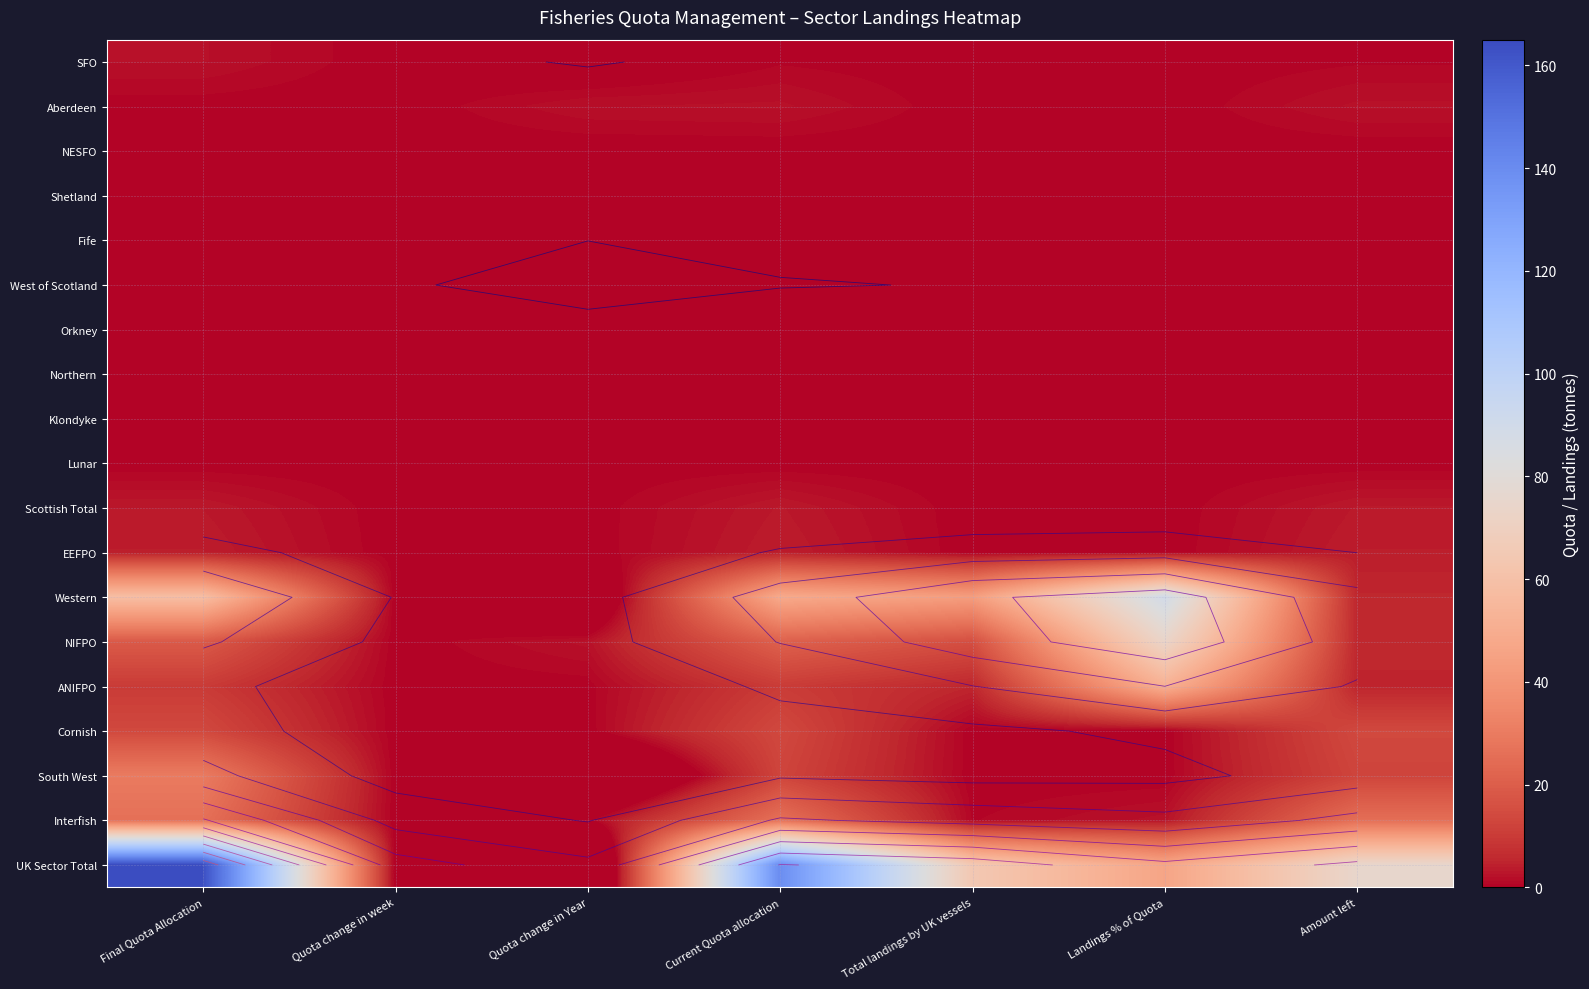

What is the maximum value for Western?

89.1